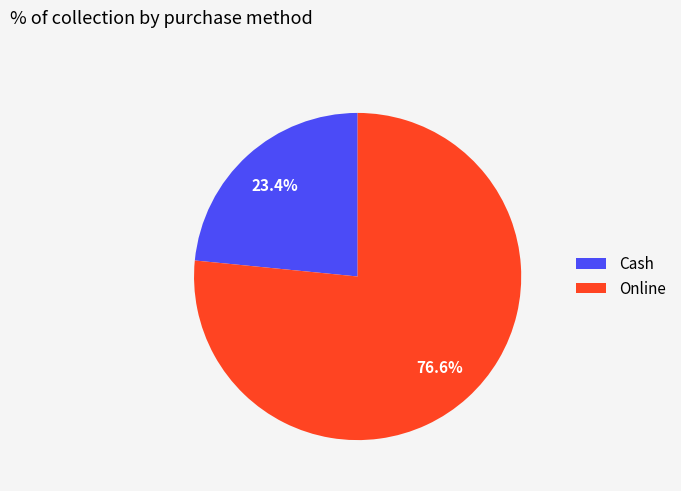

Is it true that Online is 77% of the pie?

True